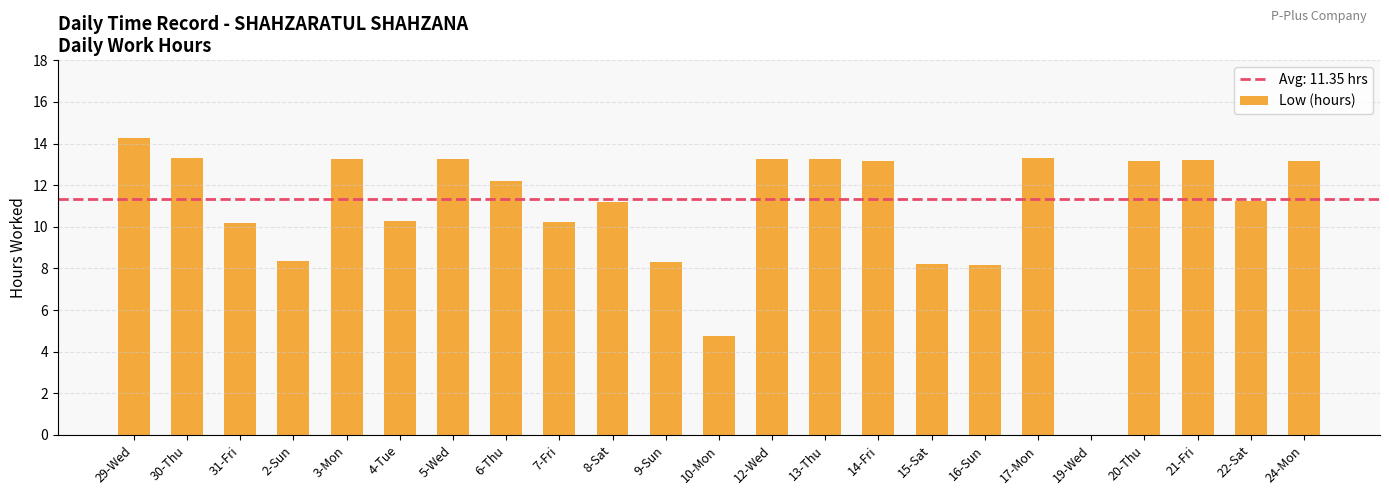

Is it true that the value at 31-Fri is 17.1?

False